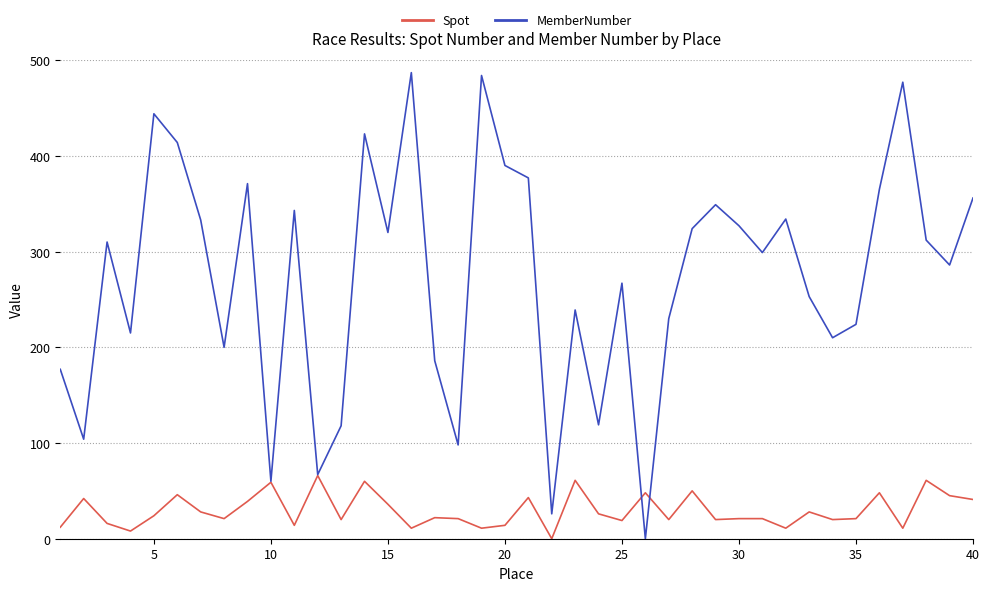

Rank the series by their maximum value, from lowest to highest.

Spot, MemberNumber